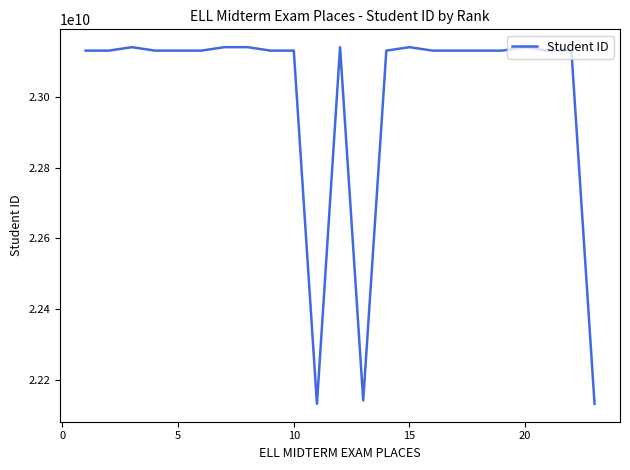

What is the greatest value displayed?

23140800049